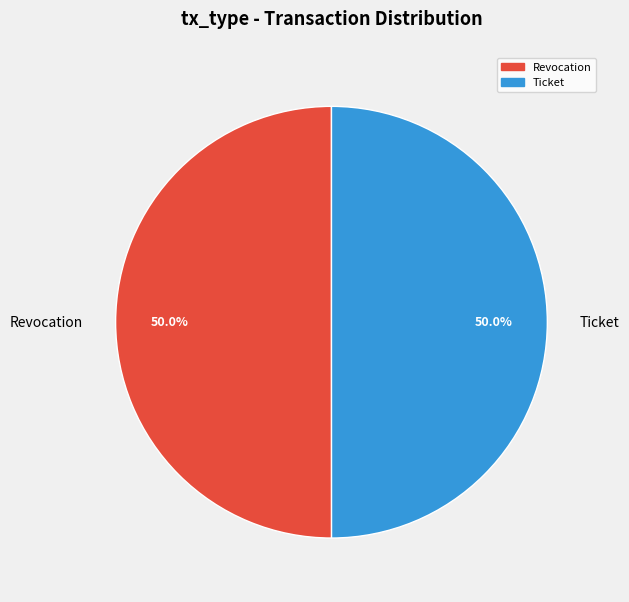

Is the sum of Ticket and Revocation greater than half?

Yes